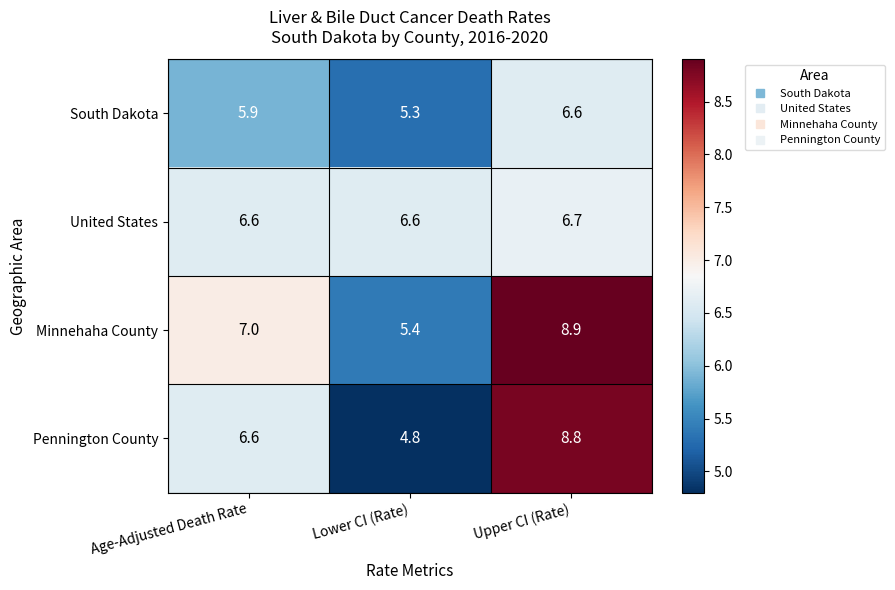

What is the greatest value displayed?

8.9